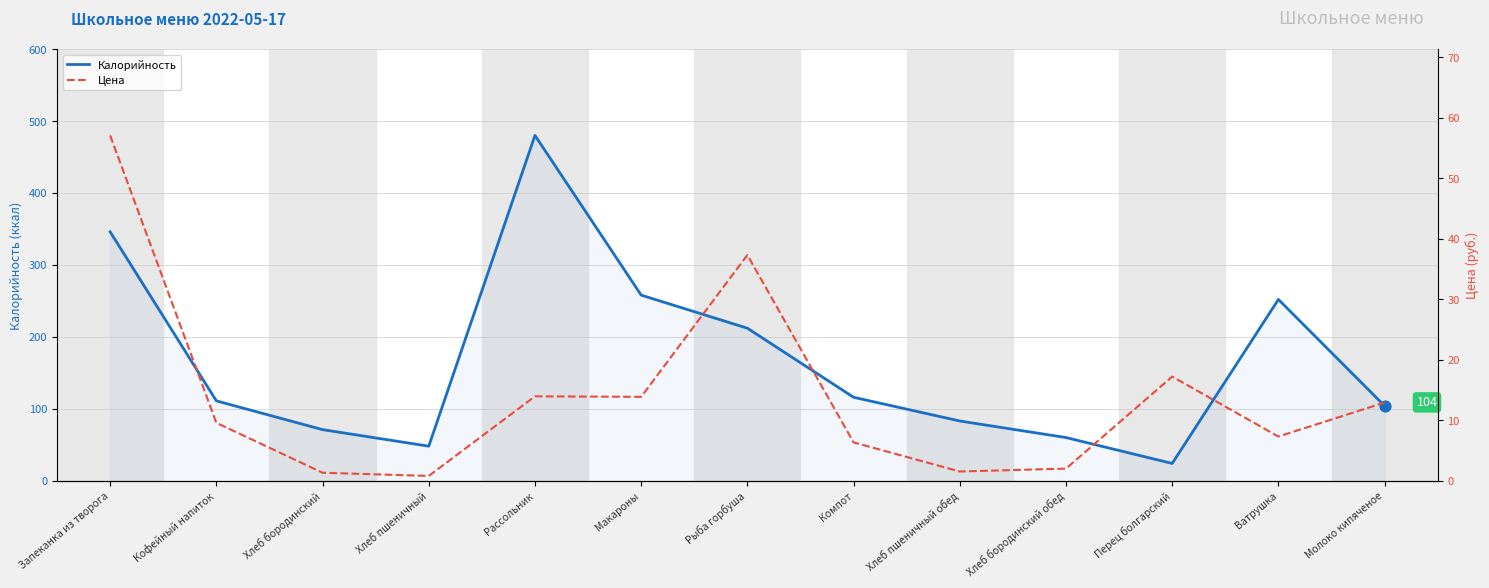

What are all the series names shown in the legend?

Калорийность, Цена